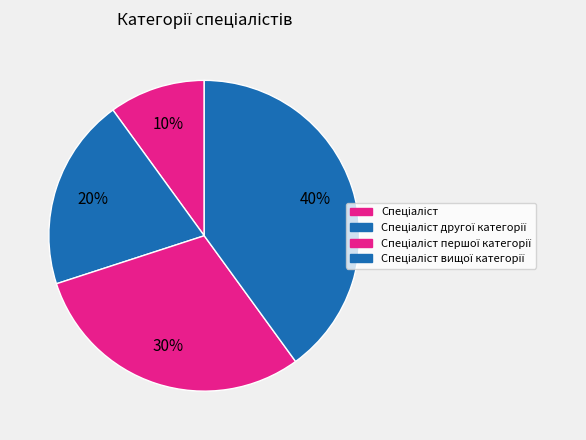

Which category has the smallest portion of the pie?

Спеціаліст